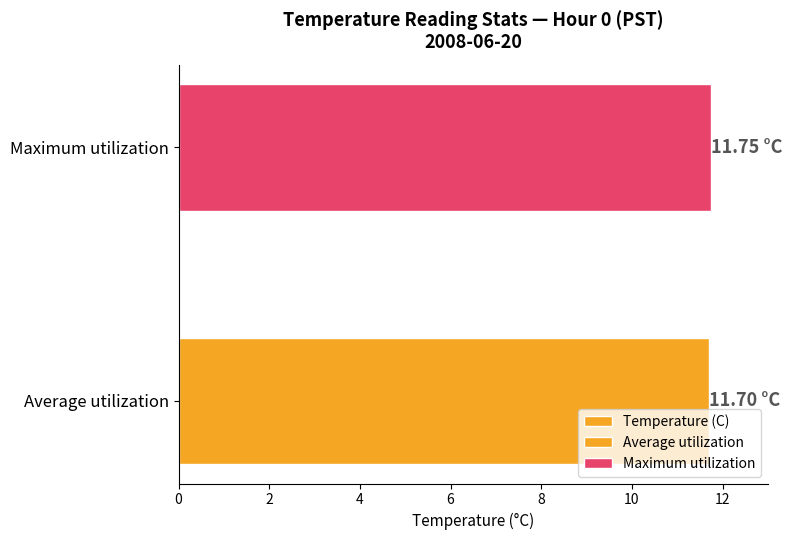

The value at Average utilization is 7.6. True or false?

False